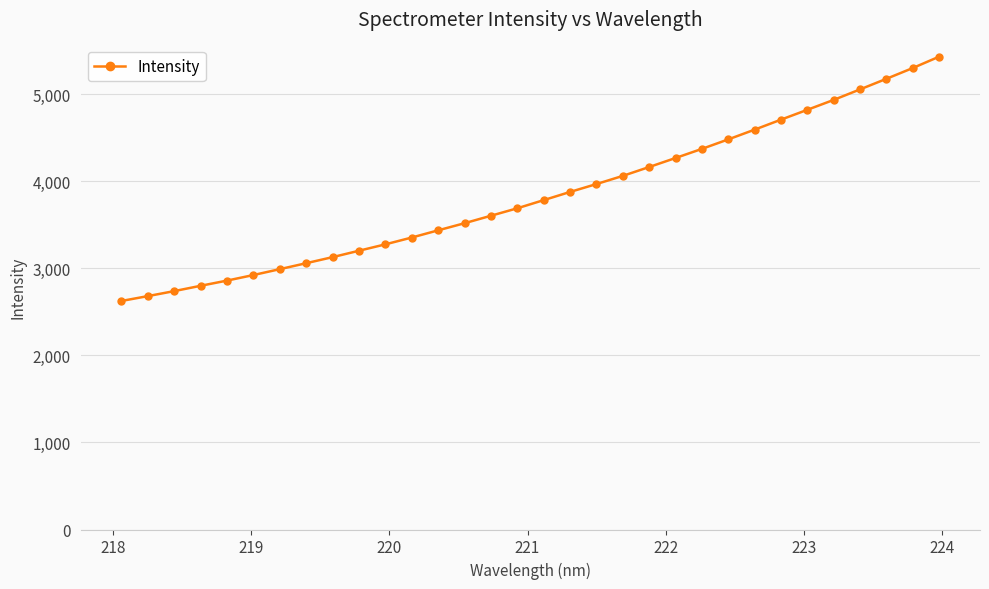

What is the difference between the maximum and minimum values?

2806.4